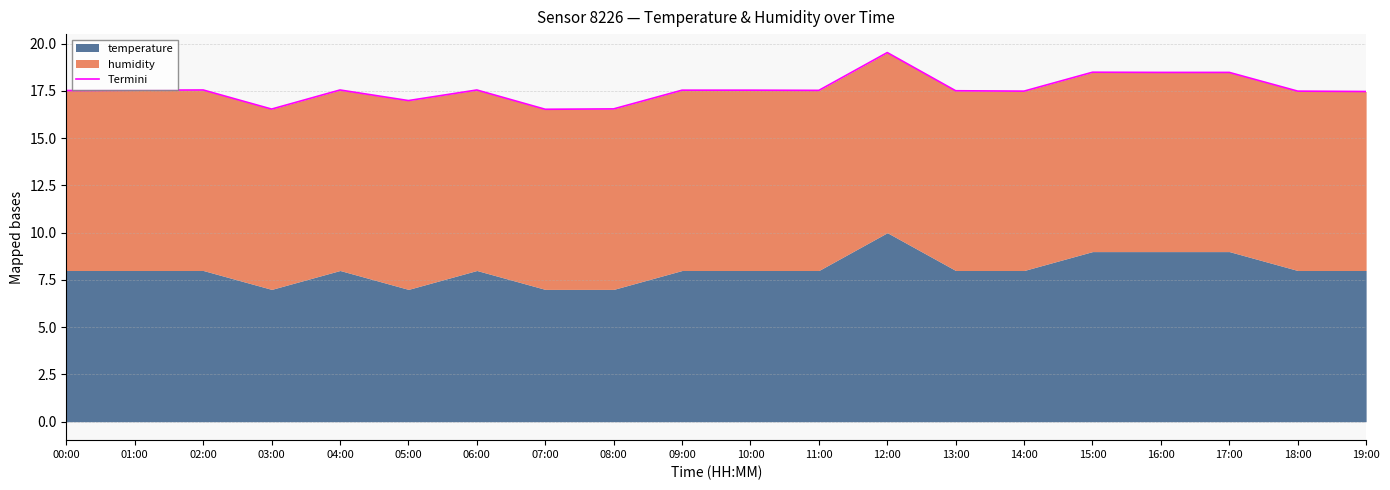

What is the average value?

17.6